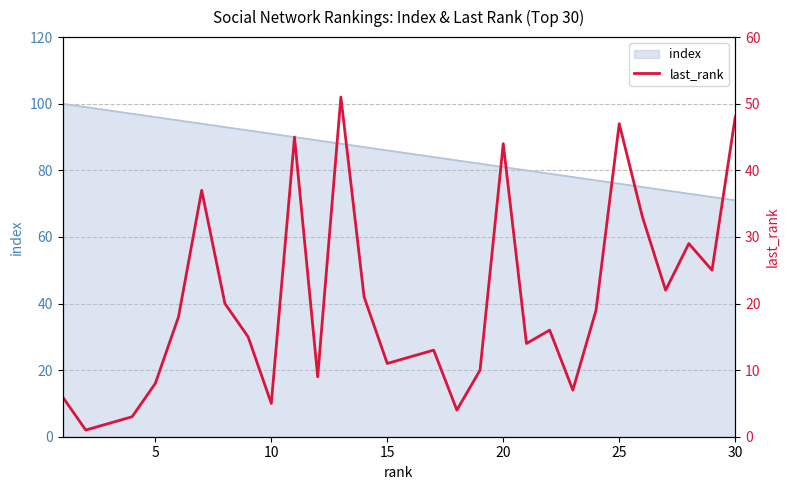

How many points are higher than both their immediate neighbors (excluding endpoints)?

8